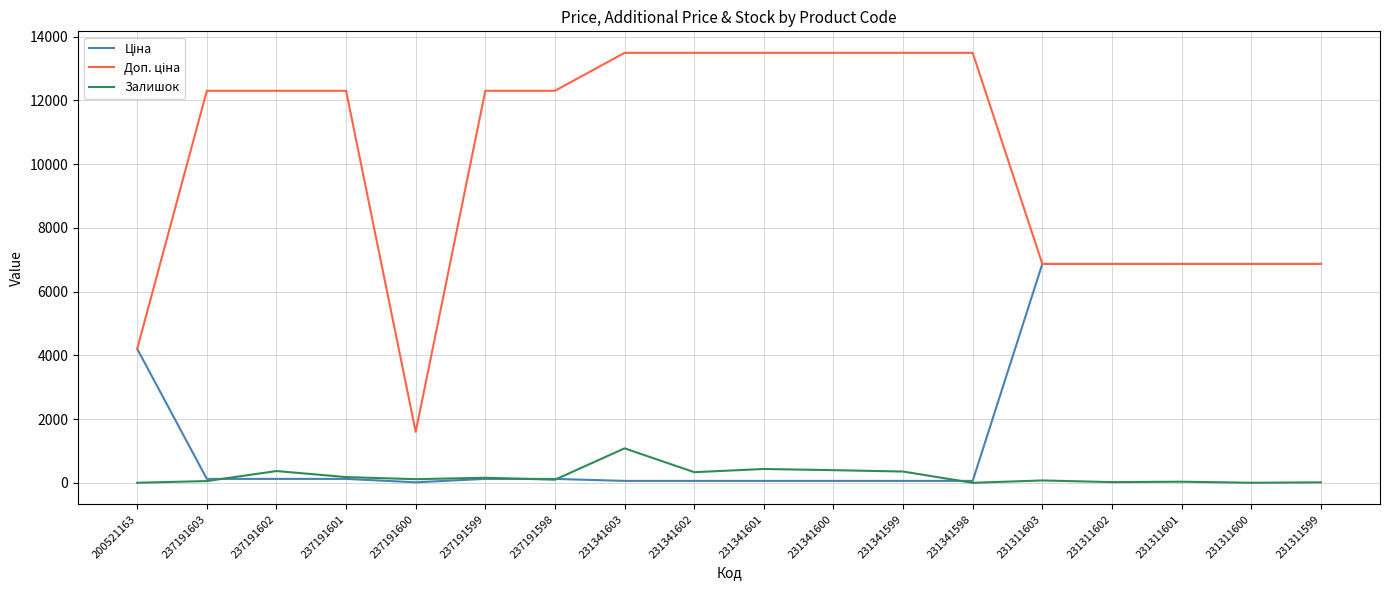

Which category has the highest value in the Залишок series?

231341603